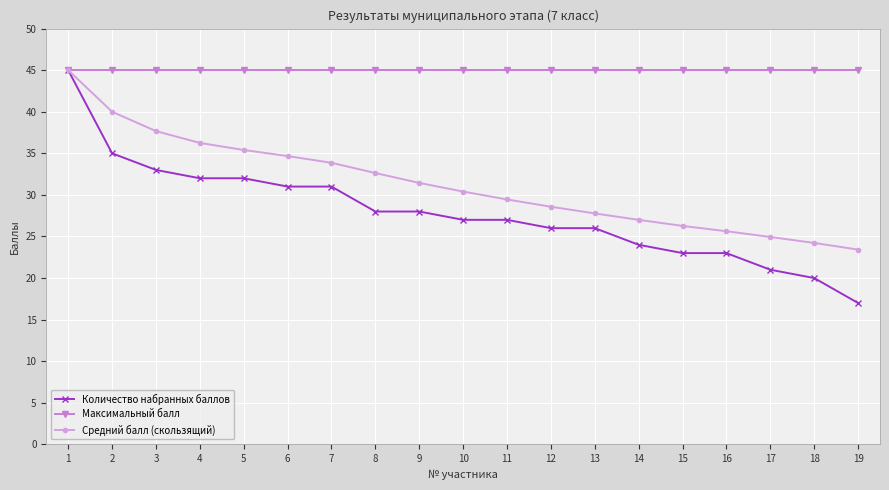

What is the greatest value displayed?

45.0